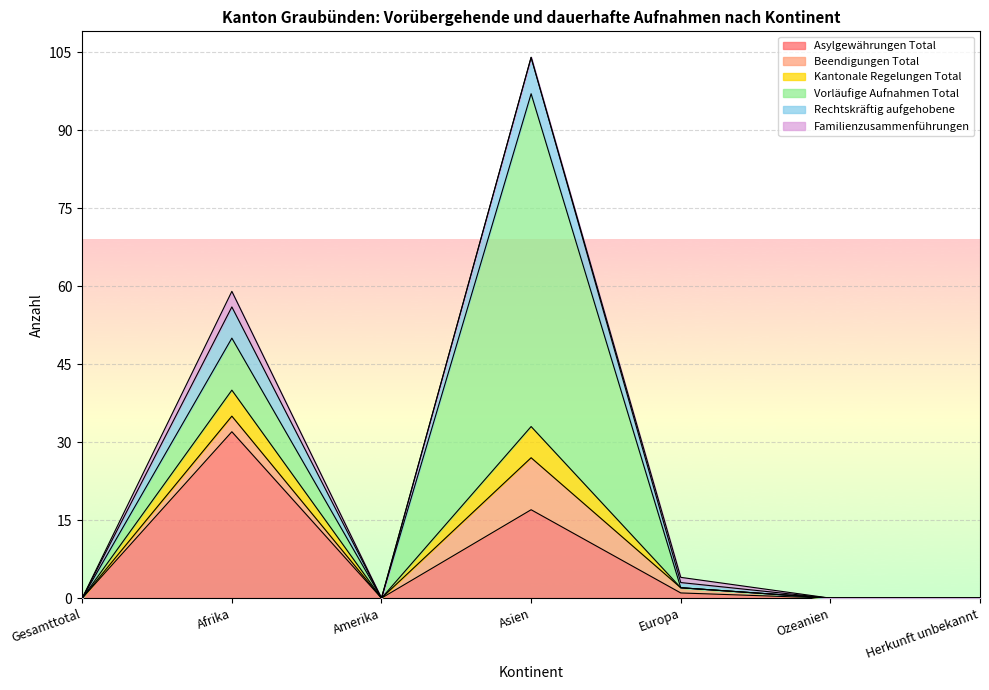

How many lines are shown in the chart?

6